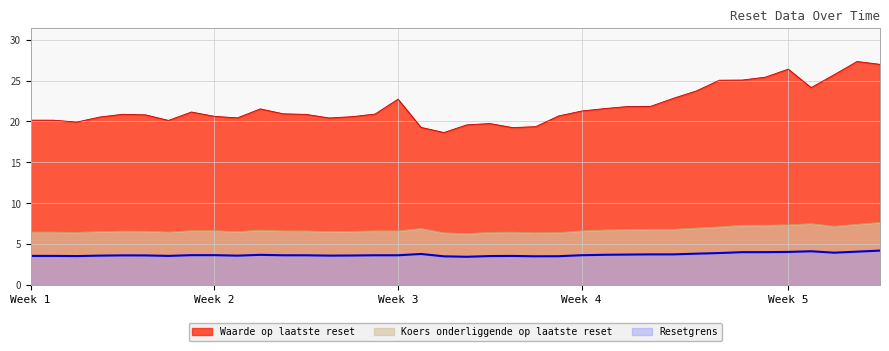

What is the value of the Resetgrens point at the 27th from the left?

3.7